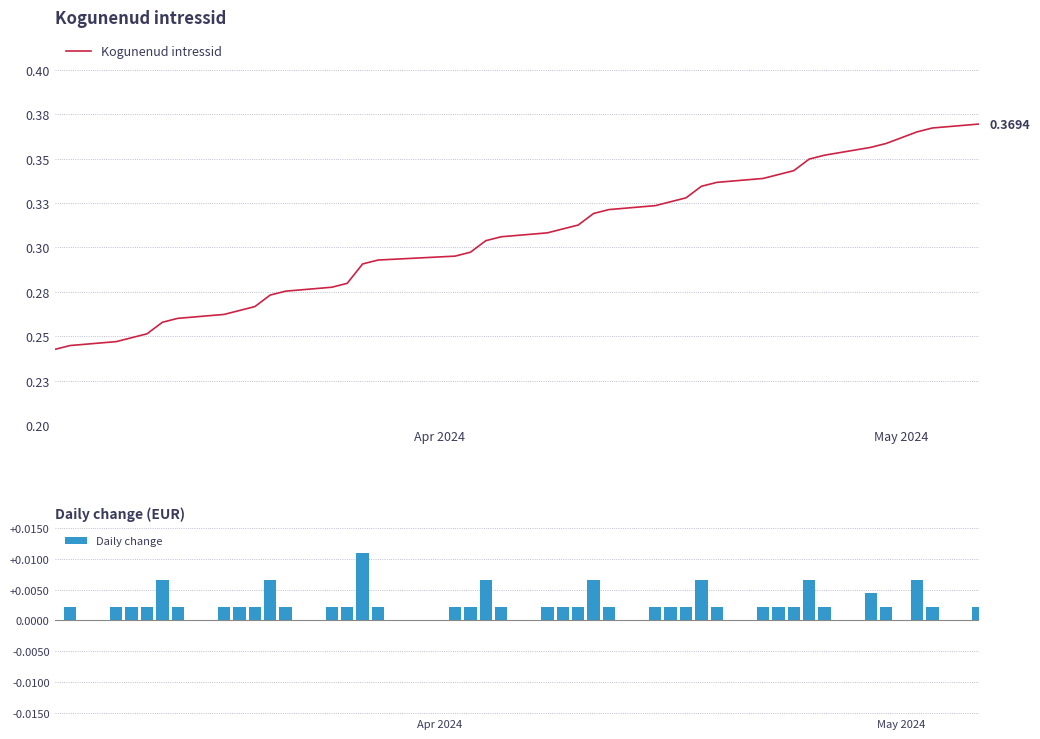

What is the difference between the maximum and minimum values in the Kogunenud intressid series?

0.1